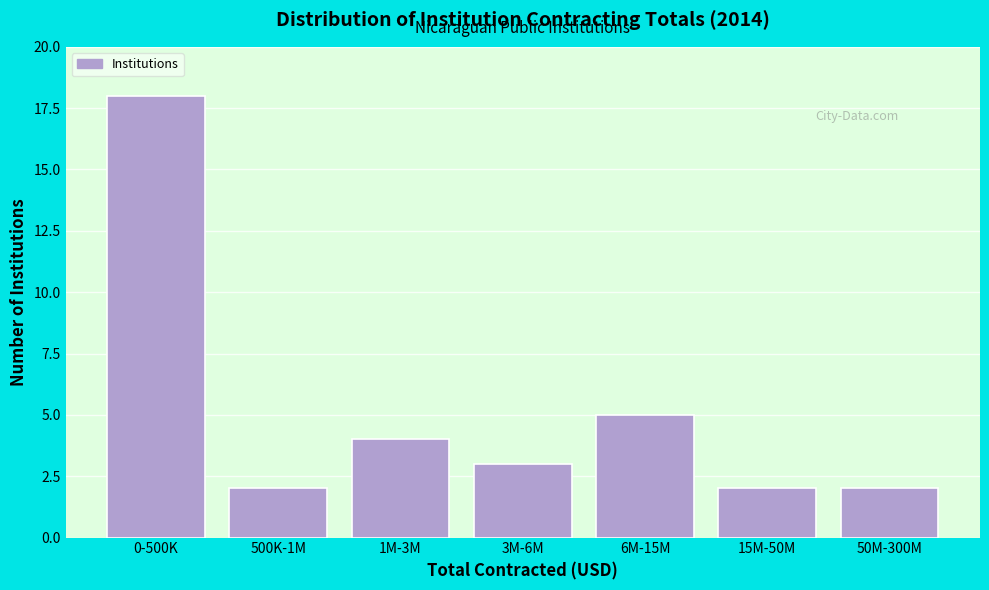

Reading left to right, list all the values displayed in this chart.

0-500K=18	500K-1M=2	1M-3M=4	3M-6M=3	6M-15M=5	15M-50M=2	50M-300M=2